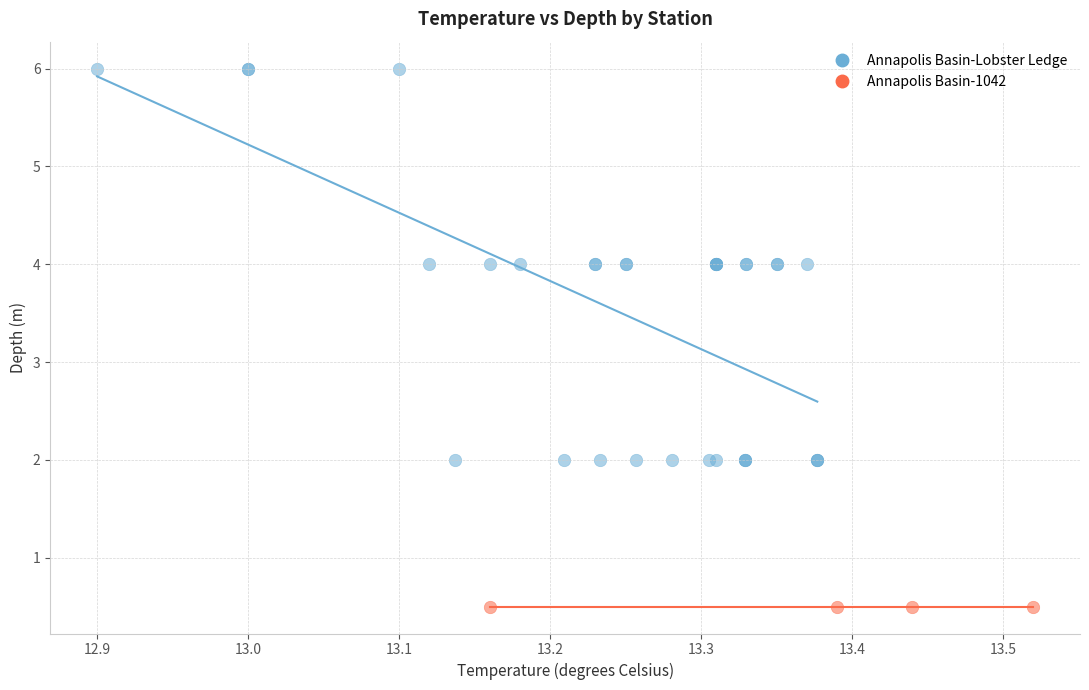

Which series reaches the minimum Y coordinate?

Annapolis Basin-1042